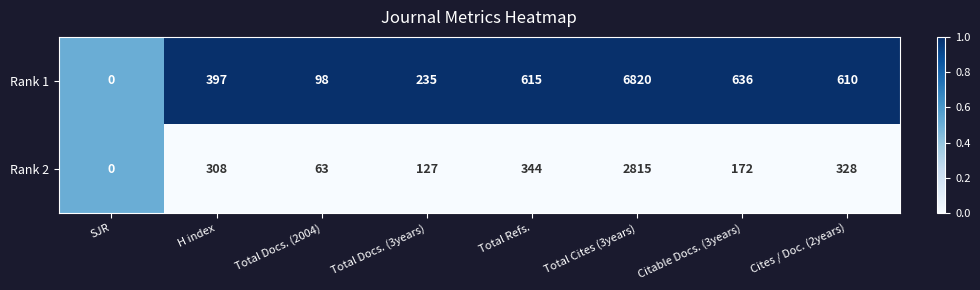

Reading left to right, extract all data points from this chart.

Rank 1: 0	397	98	235	615	6820	636	610
Rank 2: 0	308	63	127	344	2815	172	328